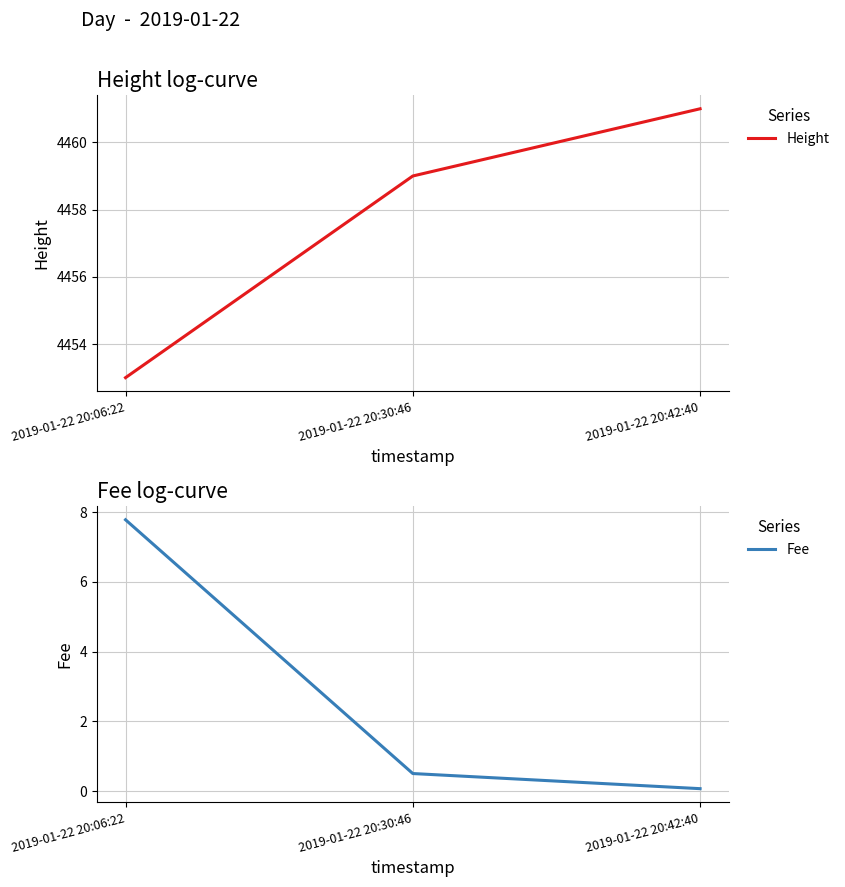

Does the chart have visible grid lines?

Yes